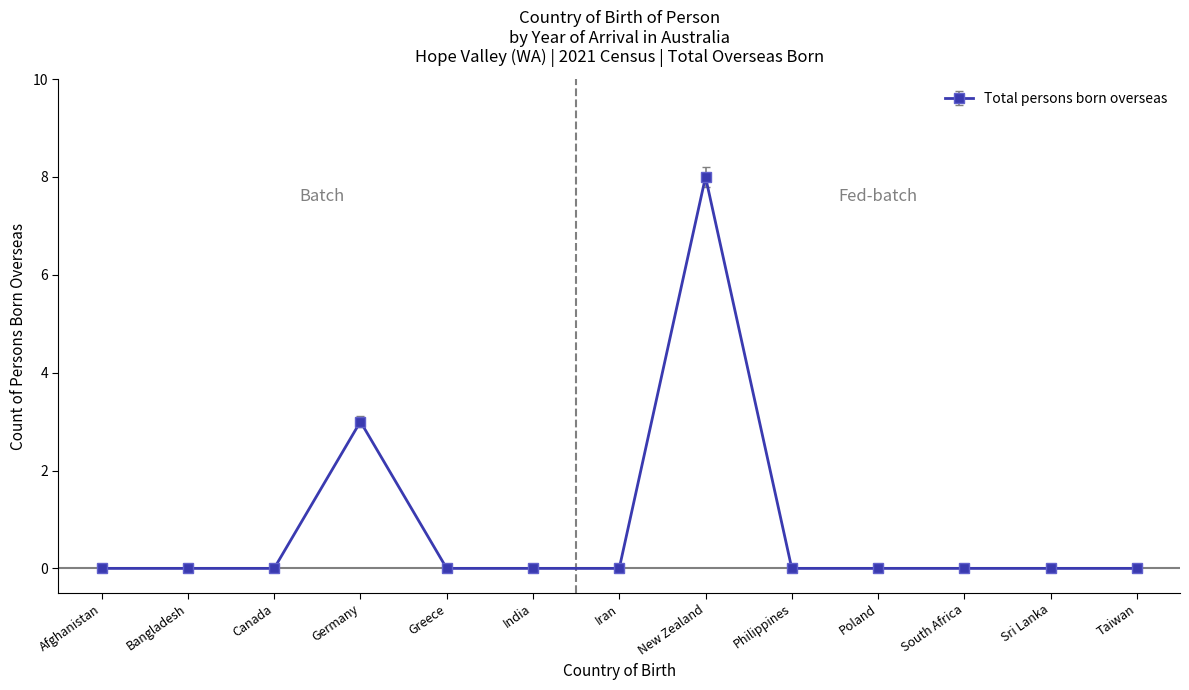

At which label is the value closest to 4?

Germany